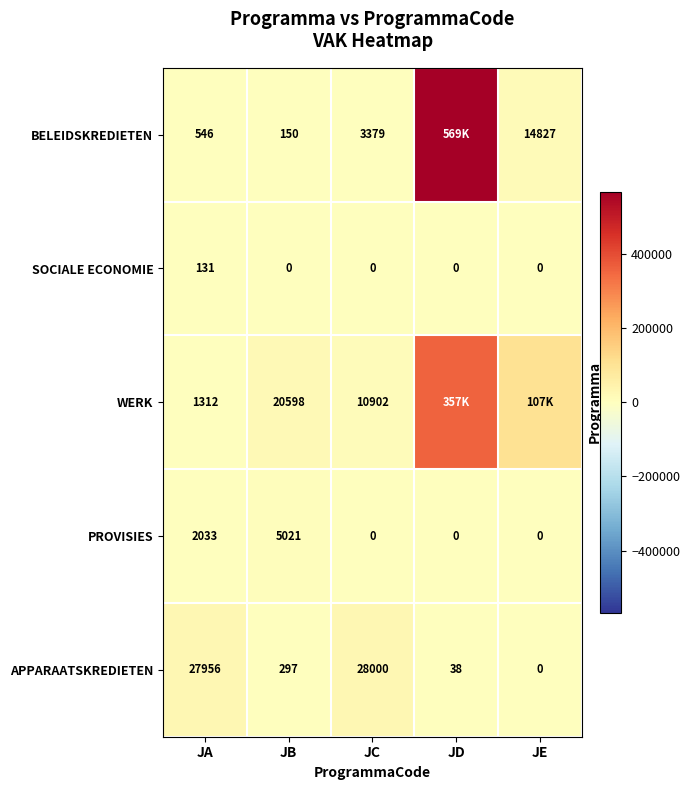

What is the spread (max minus min) of values at JA?

27825